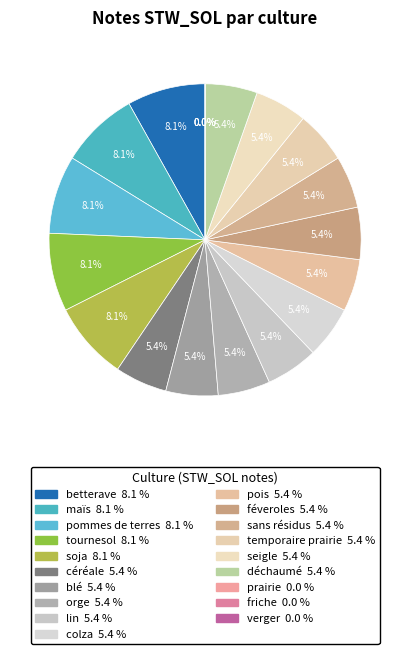

Which slice is the smallest?

prairie